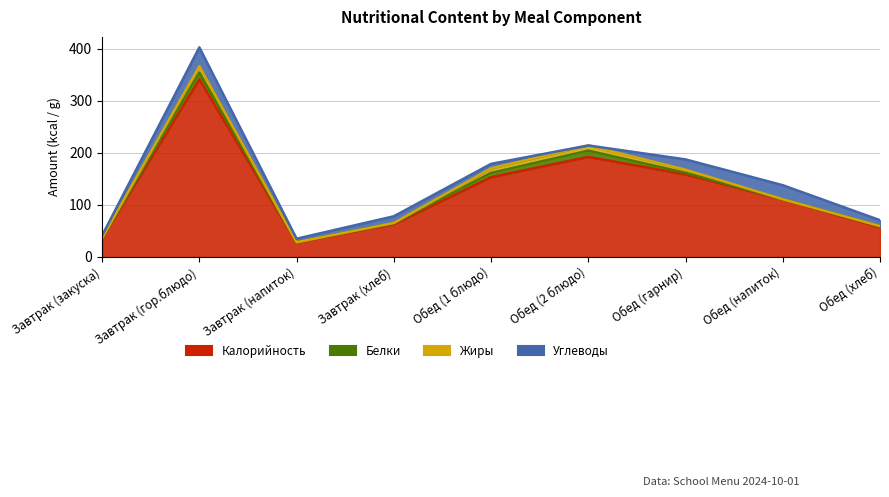

Rank the series at Обед (гарнир) from highest to lowest value.

Калорийность, Углеводы, Жиры, Белки